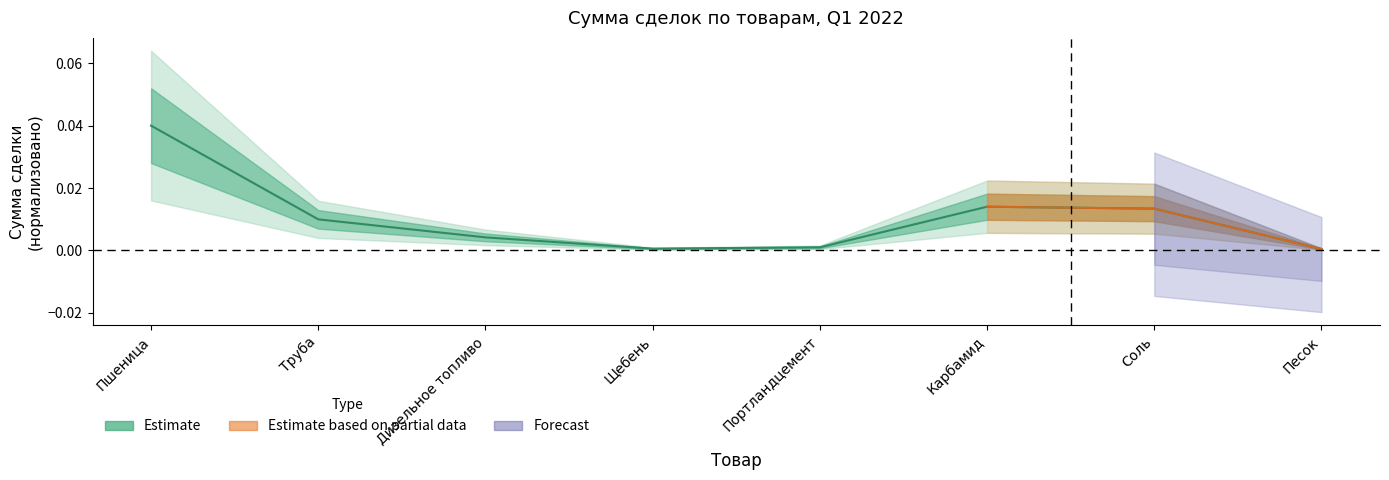

How many points are lower than both their immediate neighbors (excluding endpoints)?

1